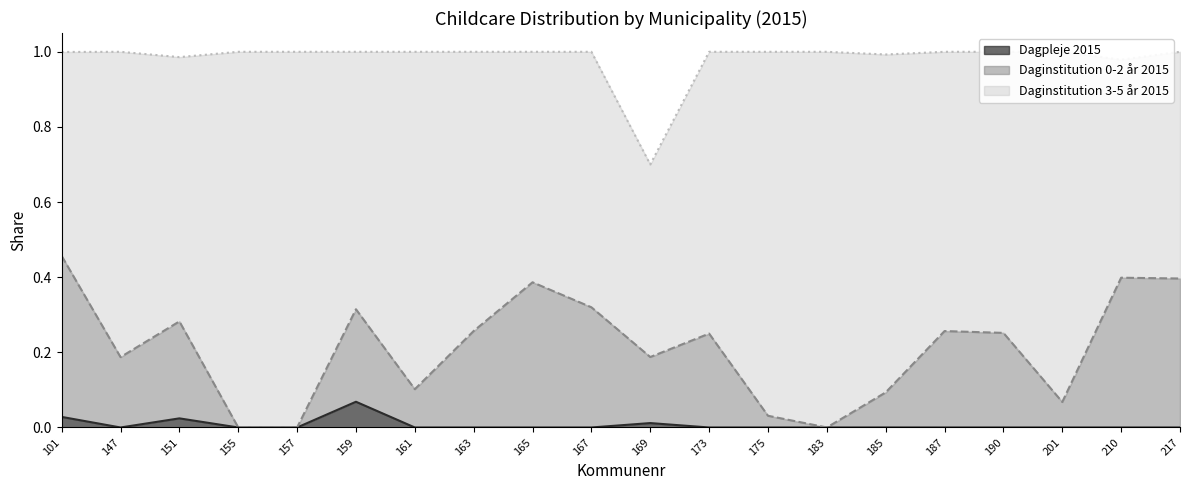

The value of Dagpleje 2015 at 101 is 0.0. True or false?

True